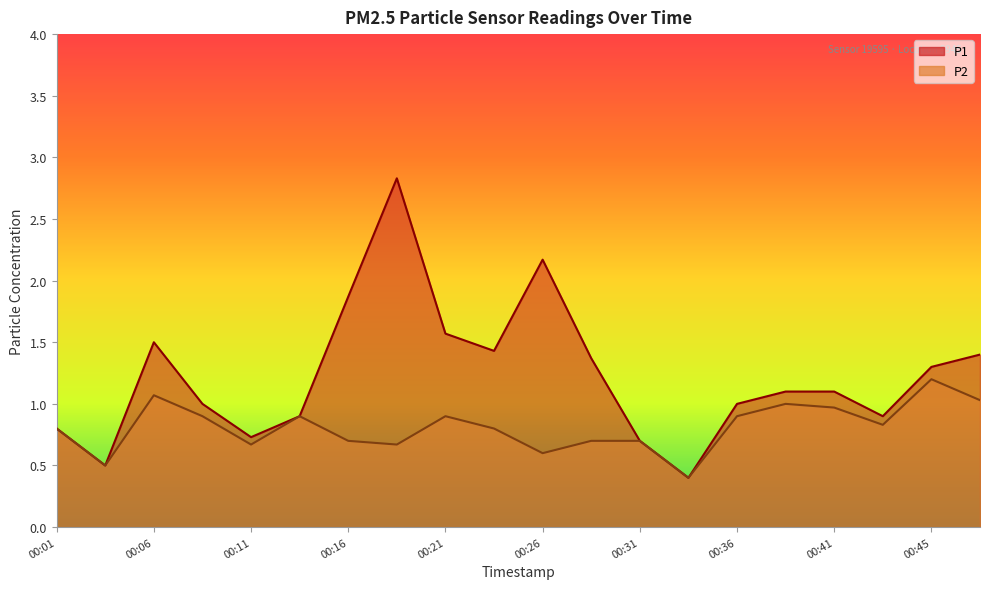

Count the number of categories in the chart.

20